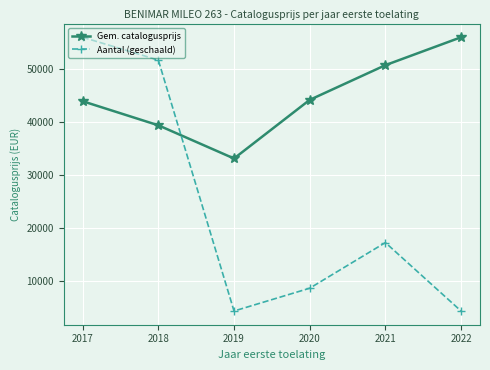

Reading left to right, transcribe all the data shown in this chart.

Gem. catalogusprijs: 2017=43938.6	2018=39390.0	2019=33121.0	2020=44192.5	2021=50748.8	2022=56023.0
Aantal (geschaald): 2017=56023.0	2018=51713.5	2019=4309.5	2020=8618.9	2021=17237.8	2022=4309.5